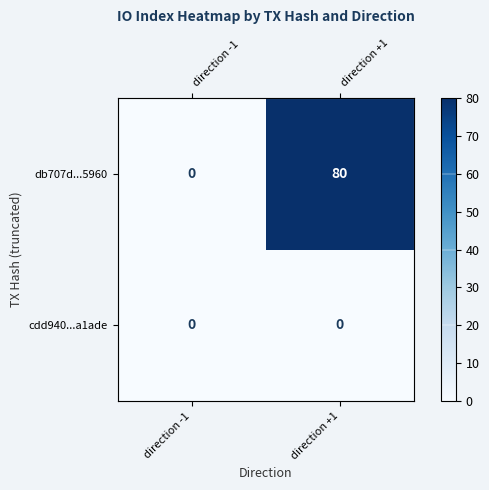

Count the db707d...5960 values in the range 0 to 80.

2